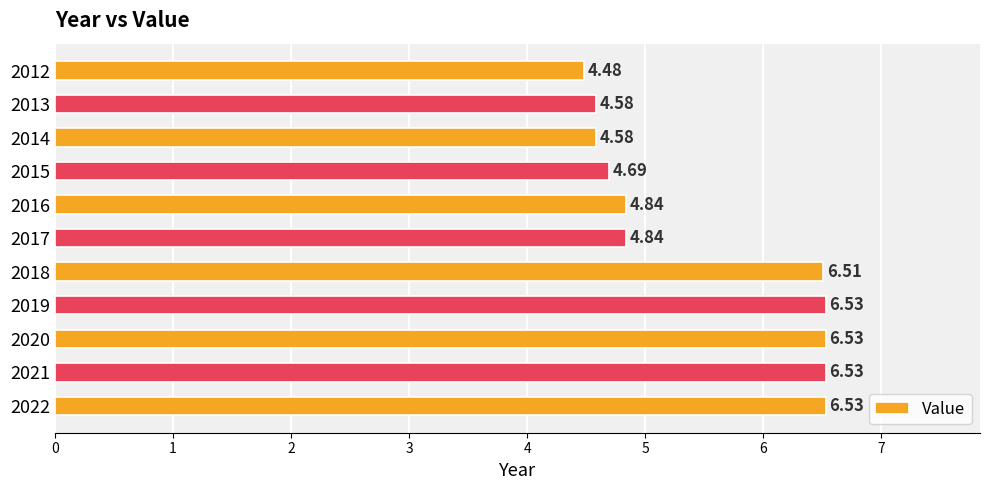

What is the change in value from 2012 to 2015?

+0.2